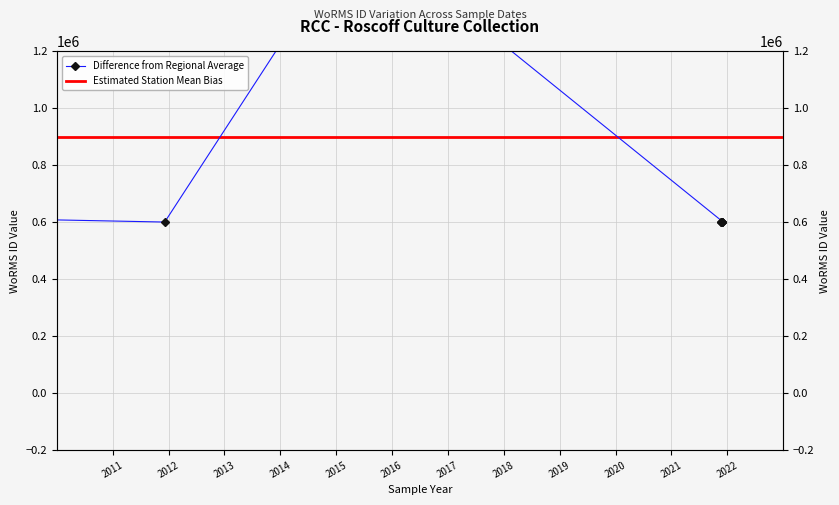

Which category has the lowest value across all series?

07-12-2011